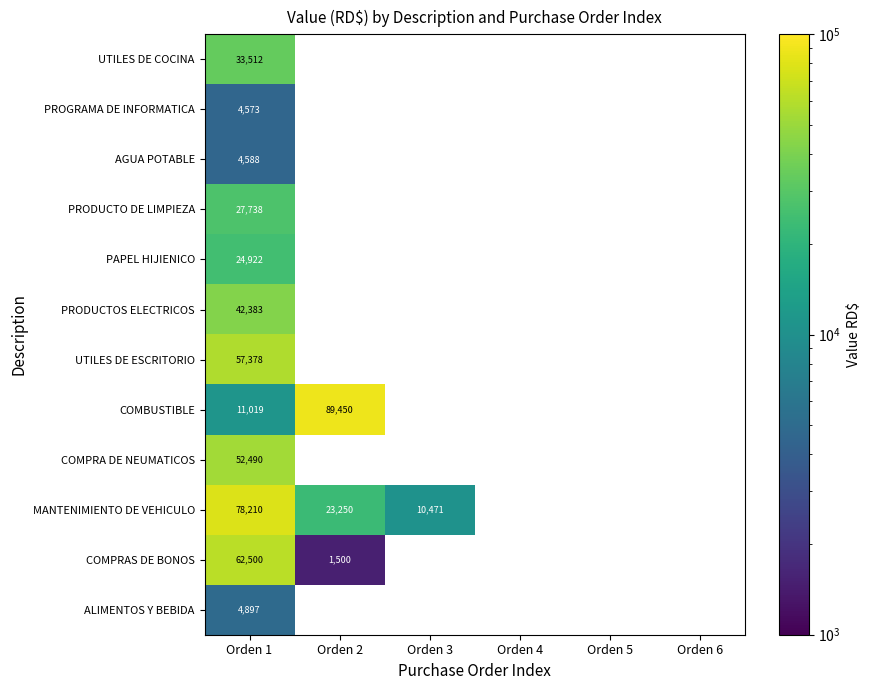

Count the number of data series in this chart.

12